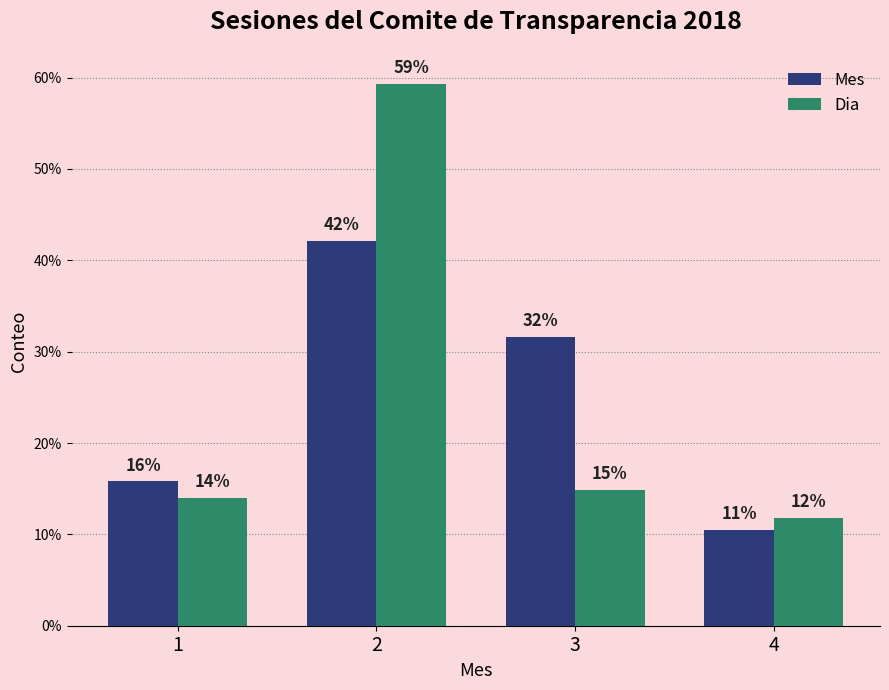

The Dia series shows 106.3 at 2. True or false?

False